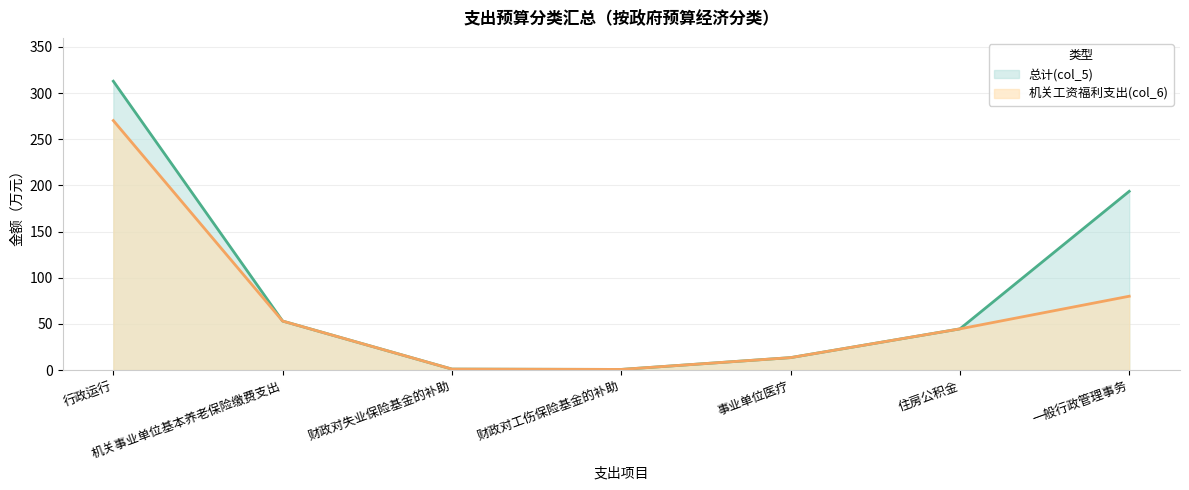

At which label does 机关工资福利支出(col_6) reach its peak?

行政运行